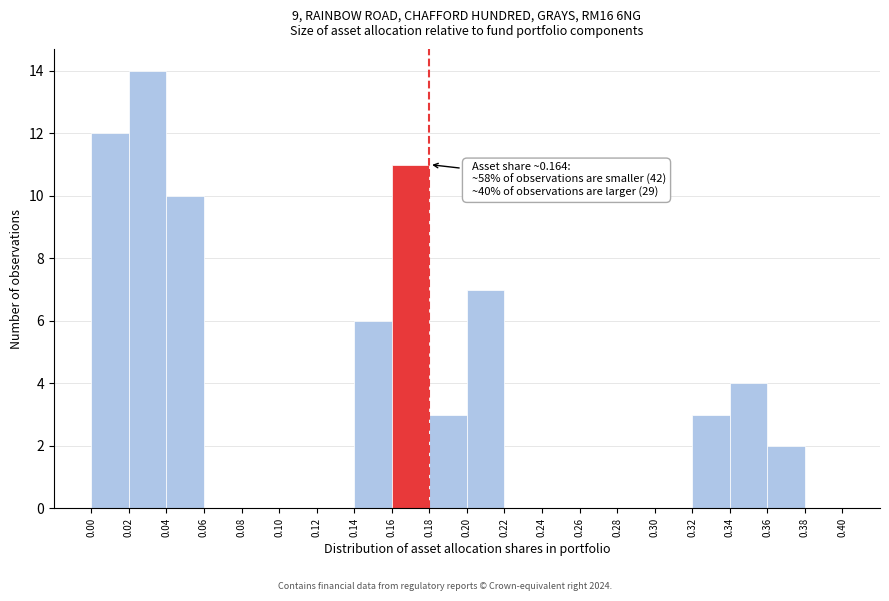

Which range on the x-axis has the tallest bar?

0.02 to 0.04